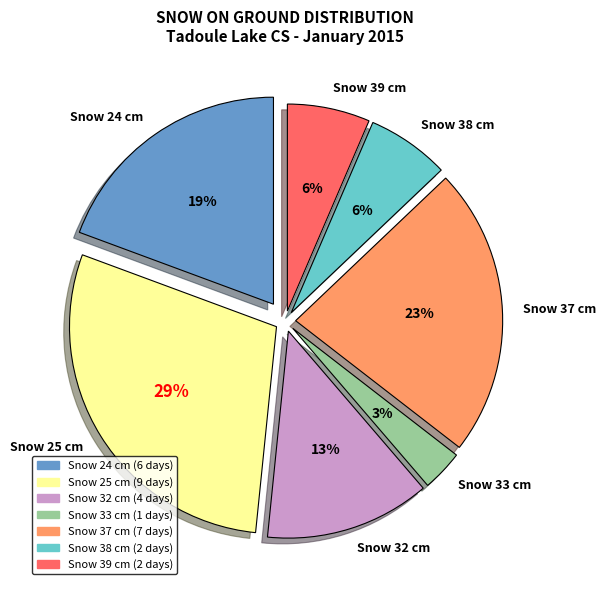

To the nearest percent, what is the combined percentage of Snow 32 cm and Snow 33 cm?

16%